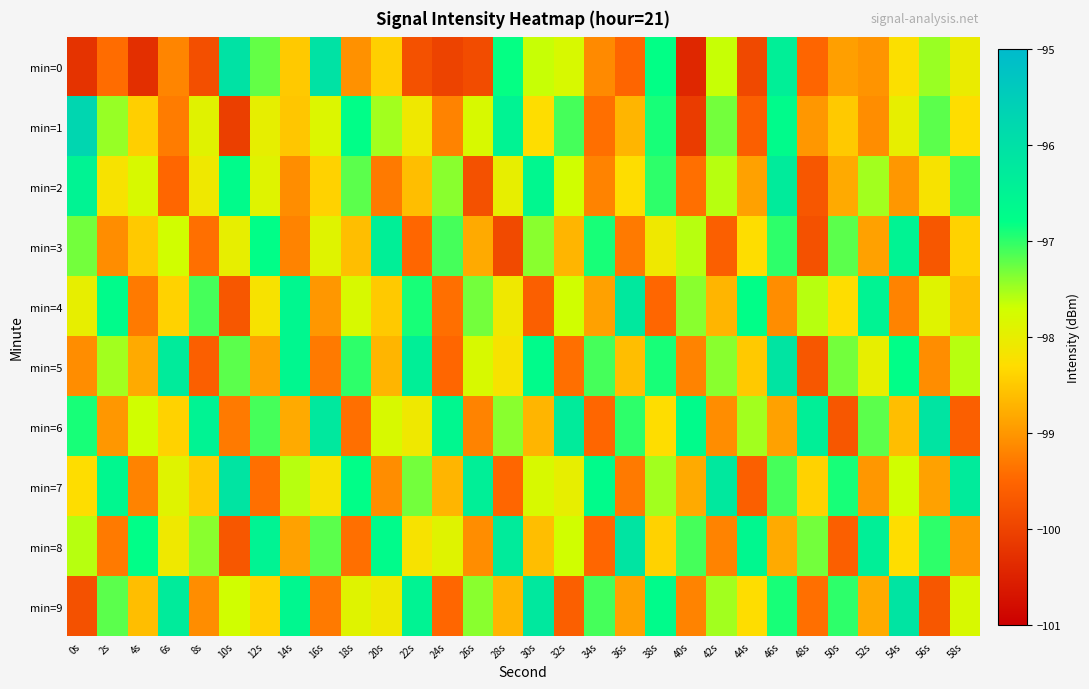

Count the number of categories in the chart.

30